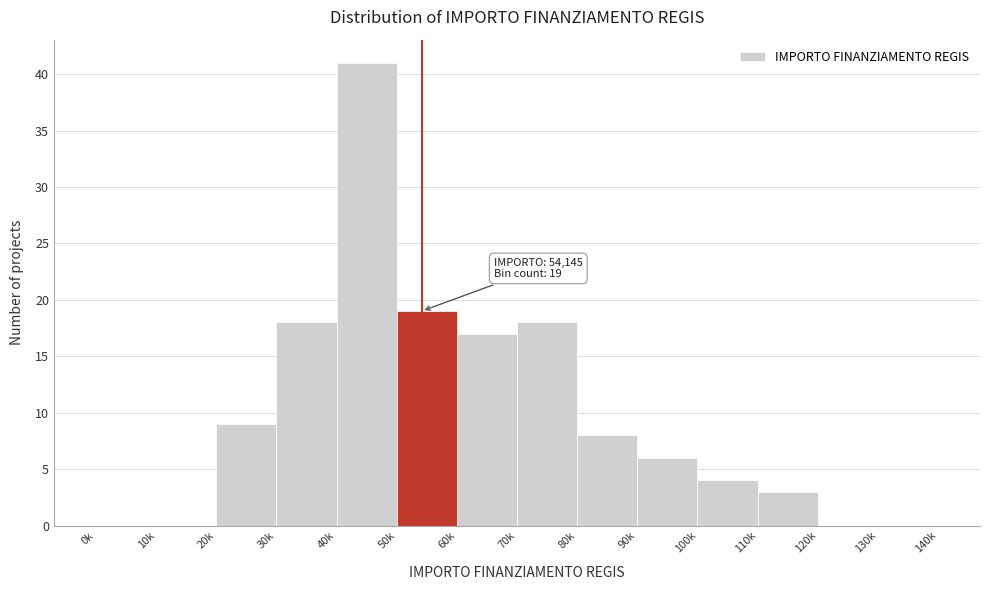

Reading right to left, what are all the values shown in this chart?

130k=0	120k=0	110k=3	100k=4	90k=6	80k=8	70k=18	60k=17	50k=19	40k=41	30k=18	20k=9	10k=0	0k=0